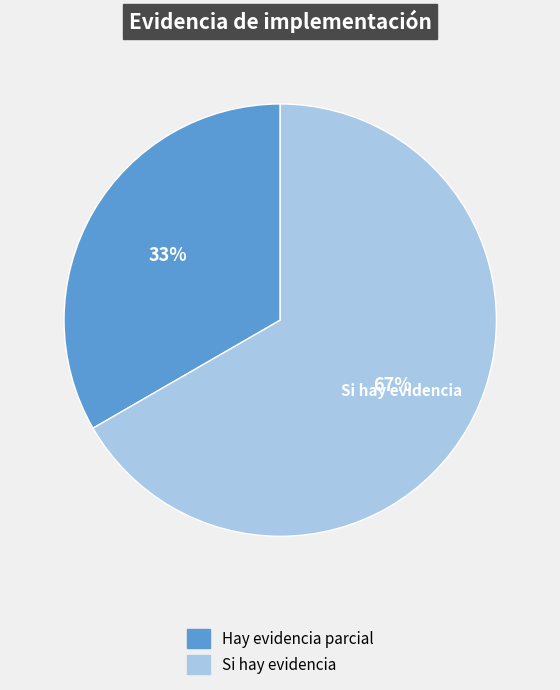

Rank the categories by value from lowest to highest.

Hay evidencia parcial, Si hay evidencia